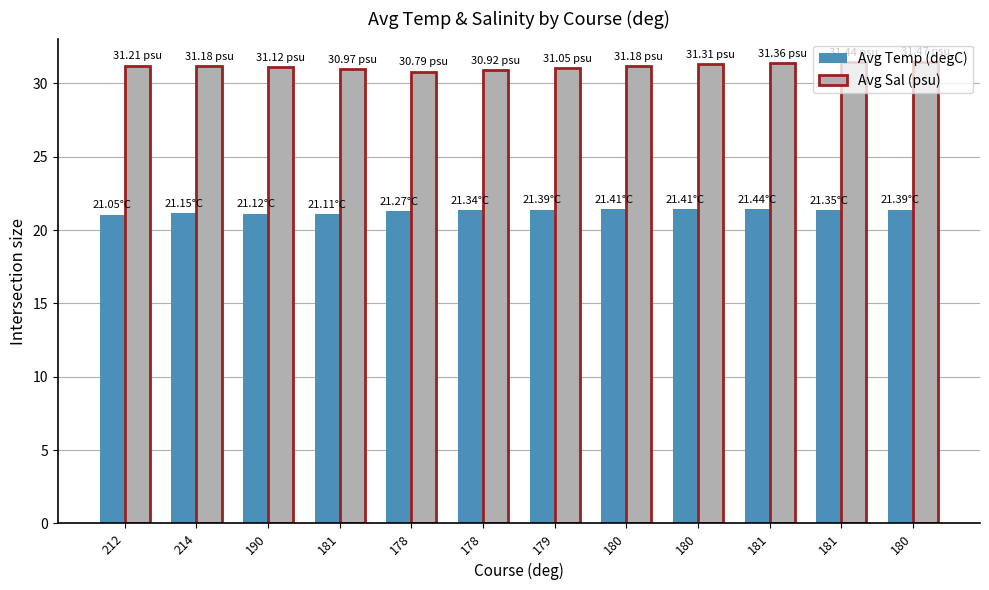

Are the bars horizontal?

No